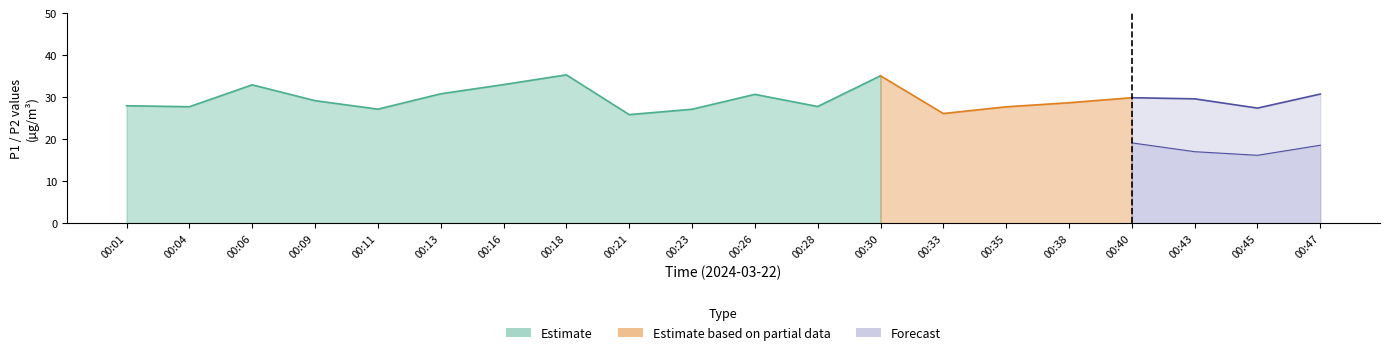

Which category has the lowest value in the P2 series?

00:33